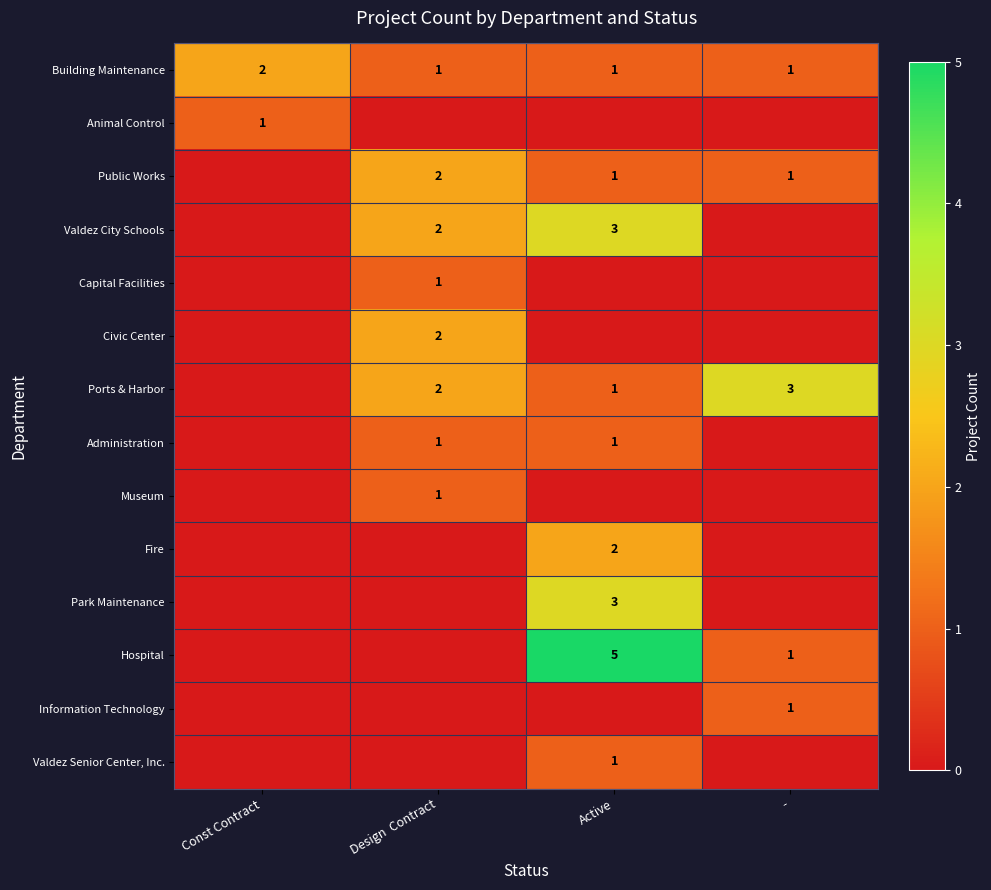

What is the maximum value shown in the chart?

5